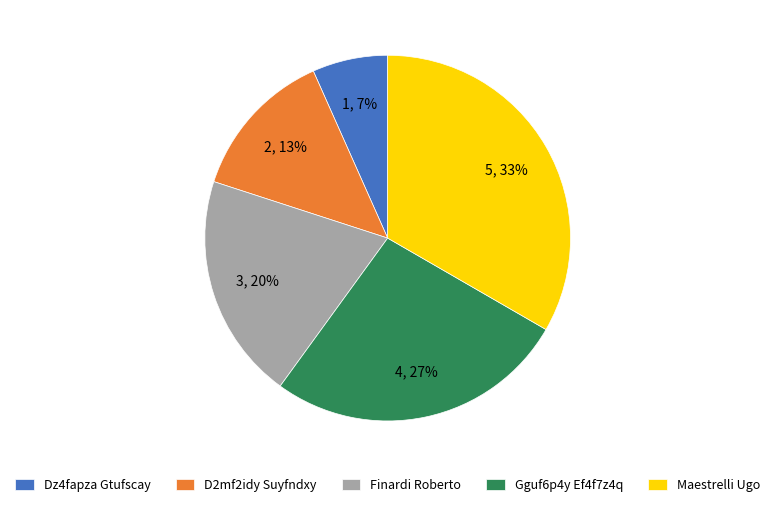

What is the largest slice in the pie chart?

Maestrelli Ugo